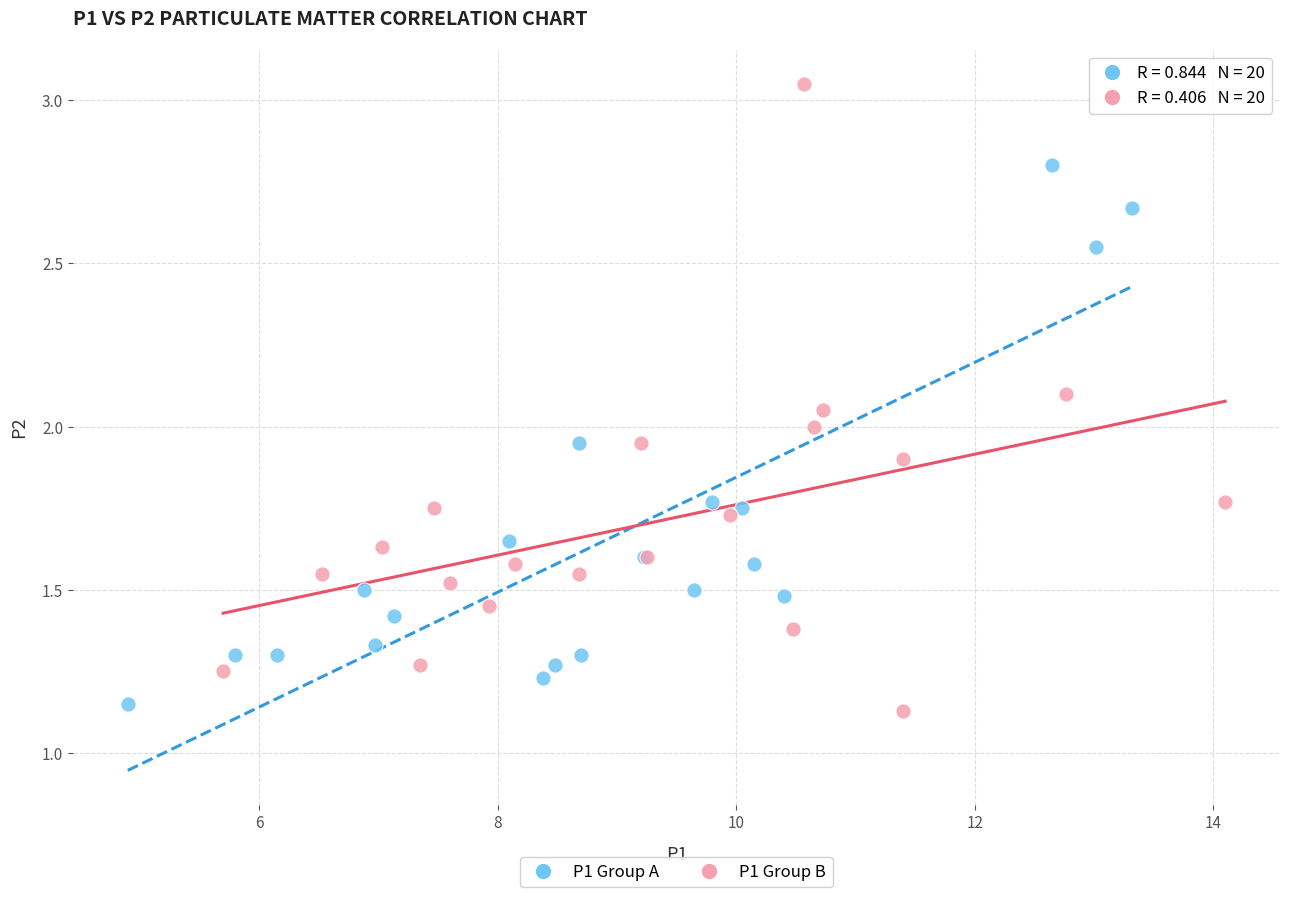

Which series has the widest spread of Y values?

P1 Group B